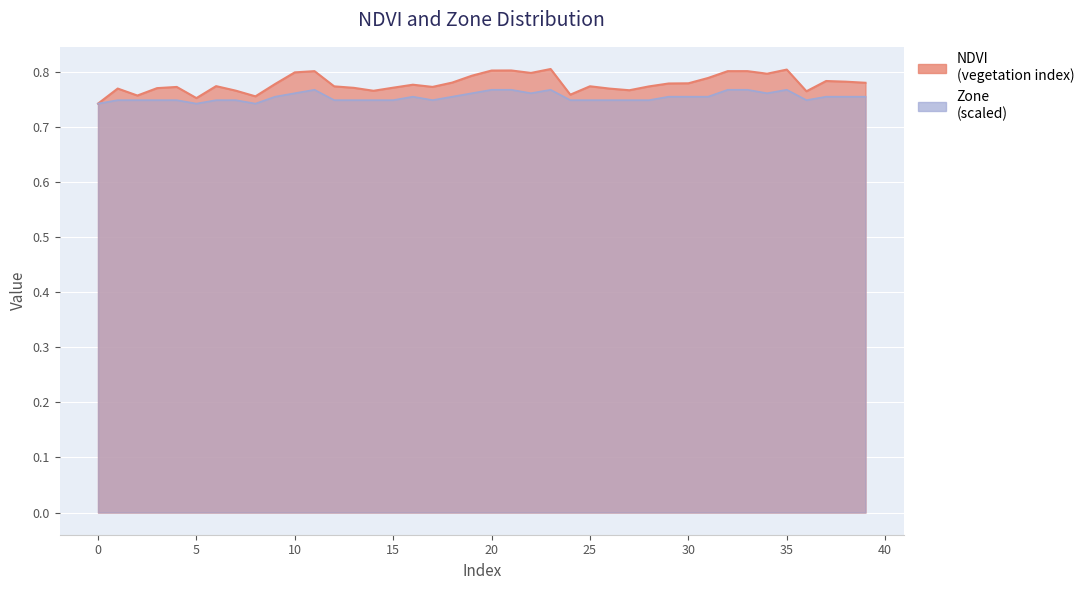

At how many categories does at least one series exceed 0?

40